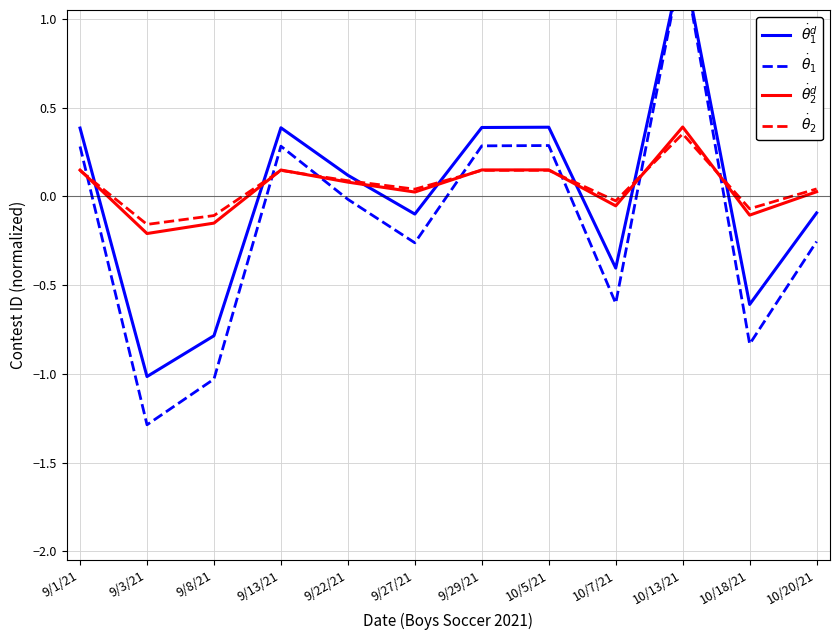

Reading right to left, transcribe all the data shown in this chart.

$\dot{\theta}_1^d$: -0.1	-0.6	1.3	-0.4	0.4	0.4	-0.1	0.1	0.4	-0.8	-1.0	0.4
$\dot{\theta}_1$: -0.3	-0.8	1.3	-0.6	0.3	0.3	-0.3	-0.0	0.3	-1.0	-1.3	0.3
$\dot{\theta}_2^d$: 0.0	-0.1	0.4	-0.1	0.1	0.1	0.0	0.1	0.1	-0.2	-0.2	0.1
$\dot{\theta}_2$: 0.0	-0.1	0.4	-0.0	0.1	0.1	0.0	0.1	0.1	-0.1	-0.2	0.1